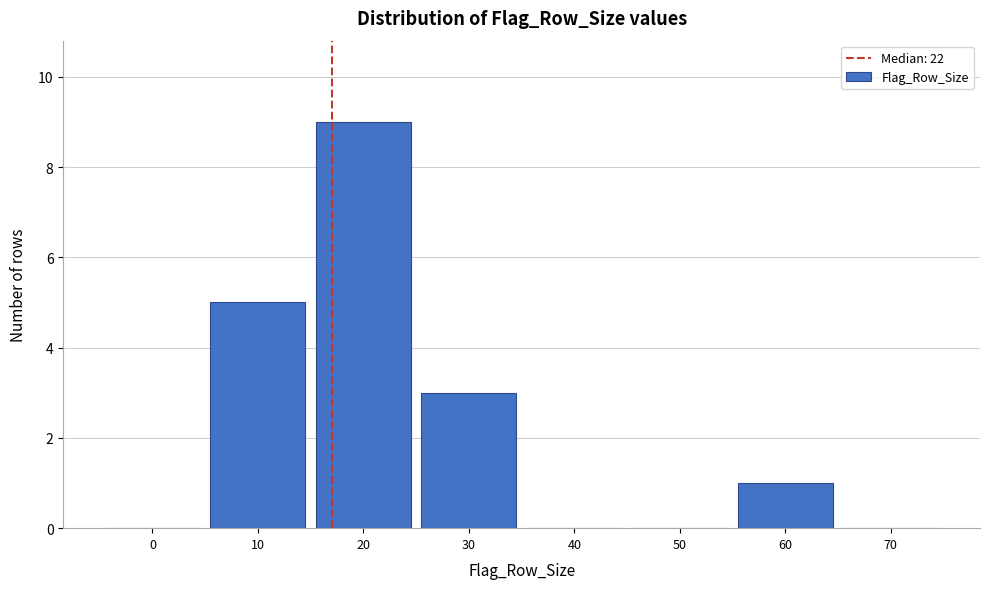

Reading left to right, what are all the values shown in this chart?

0=0	10=5	20=9	30=3	40=0	50=0	60=1	70=0